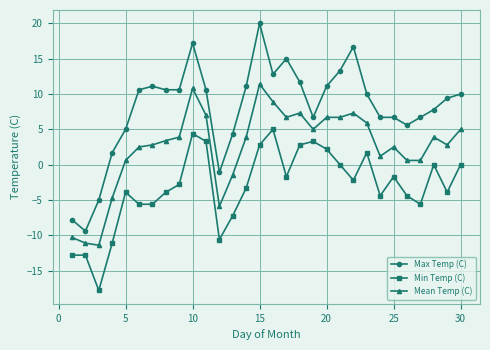

What is the difference between the maximum and second lowest values in the Min Temp (C) series?

17.8